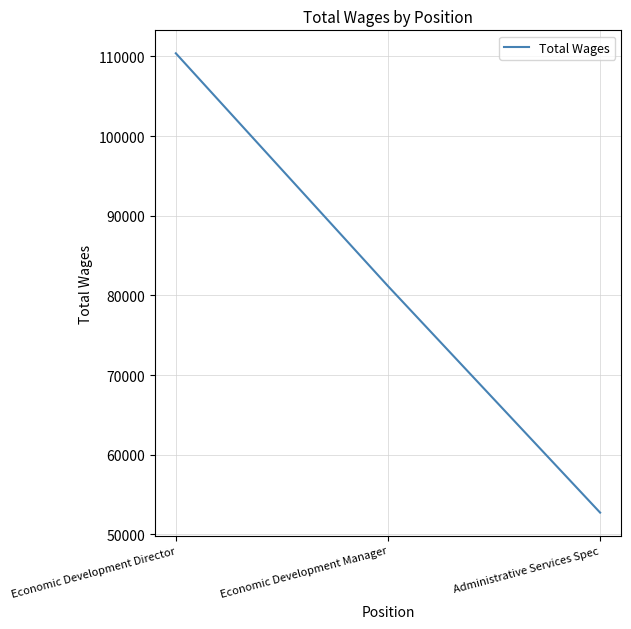

What is the difference between the values at Economic Development Manager and Economic Development Director?

29214